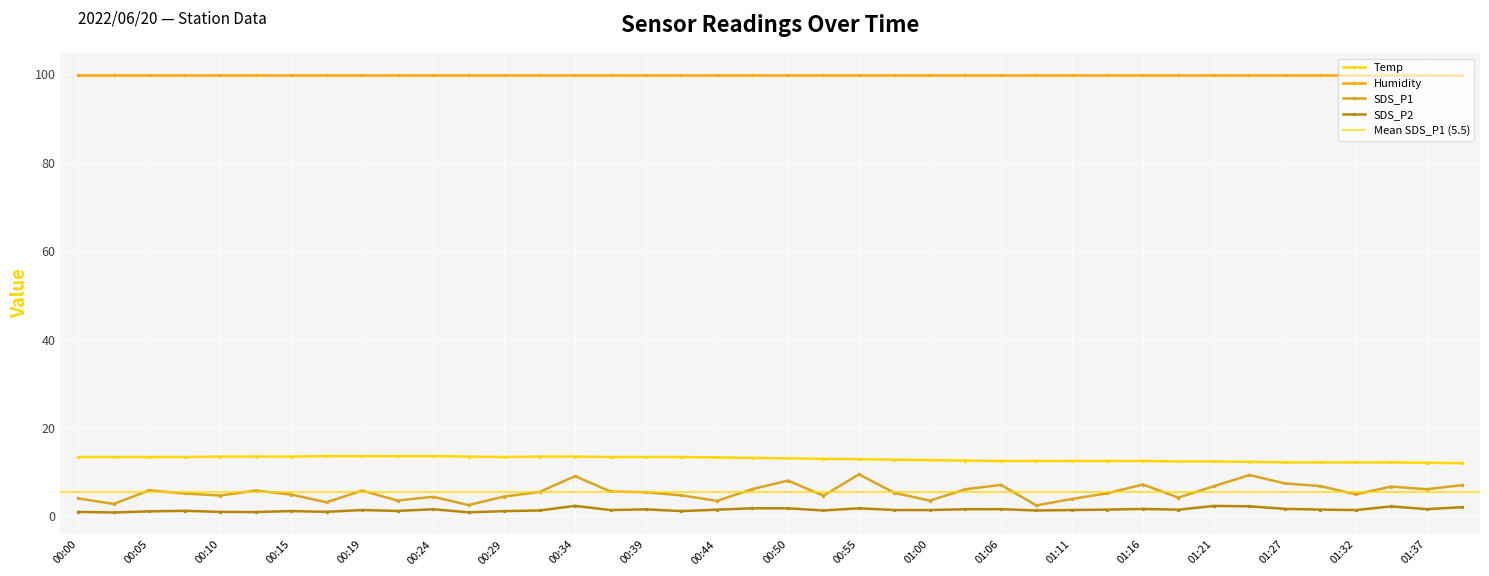

True or false: SDS_P2 has a value of 1.0 at 00:10.

True